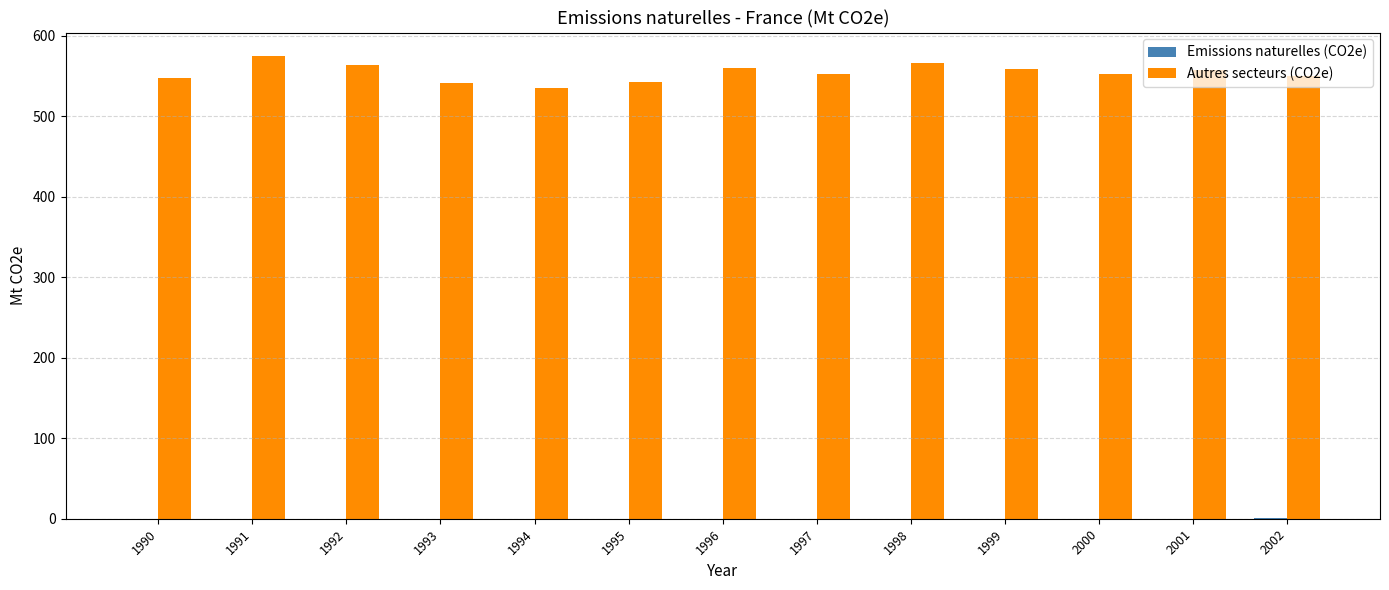

Which series has the largest total across all categories?

Autres secteurs (CO2e)